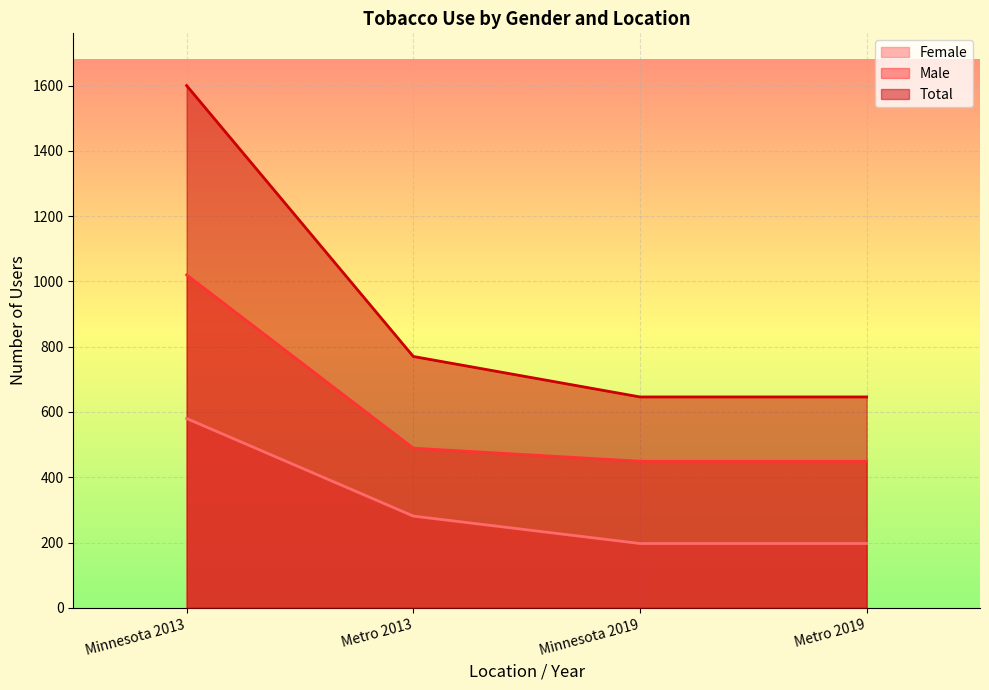

Rank the series by their maximum value, from highest to lowest.

Total, Male, Female